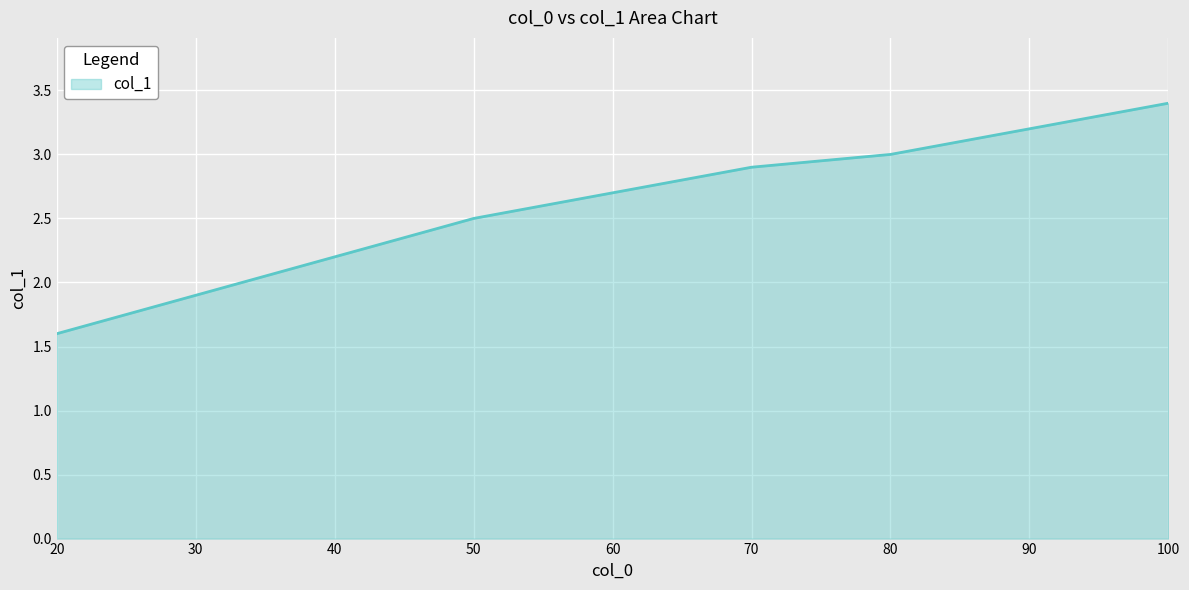

Between 50 and 30, which is larger?

50